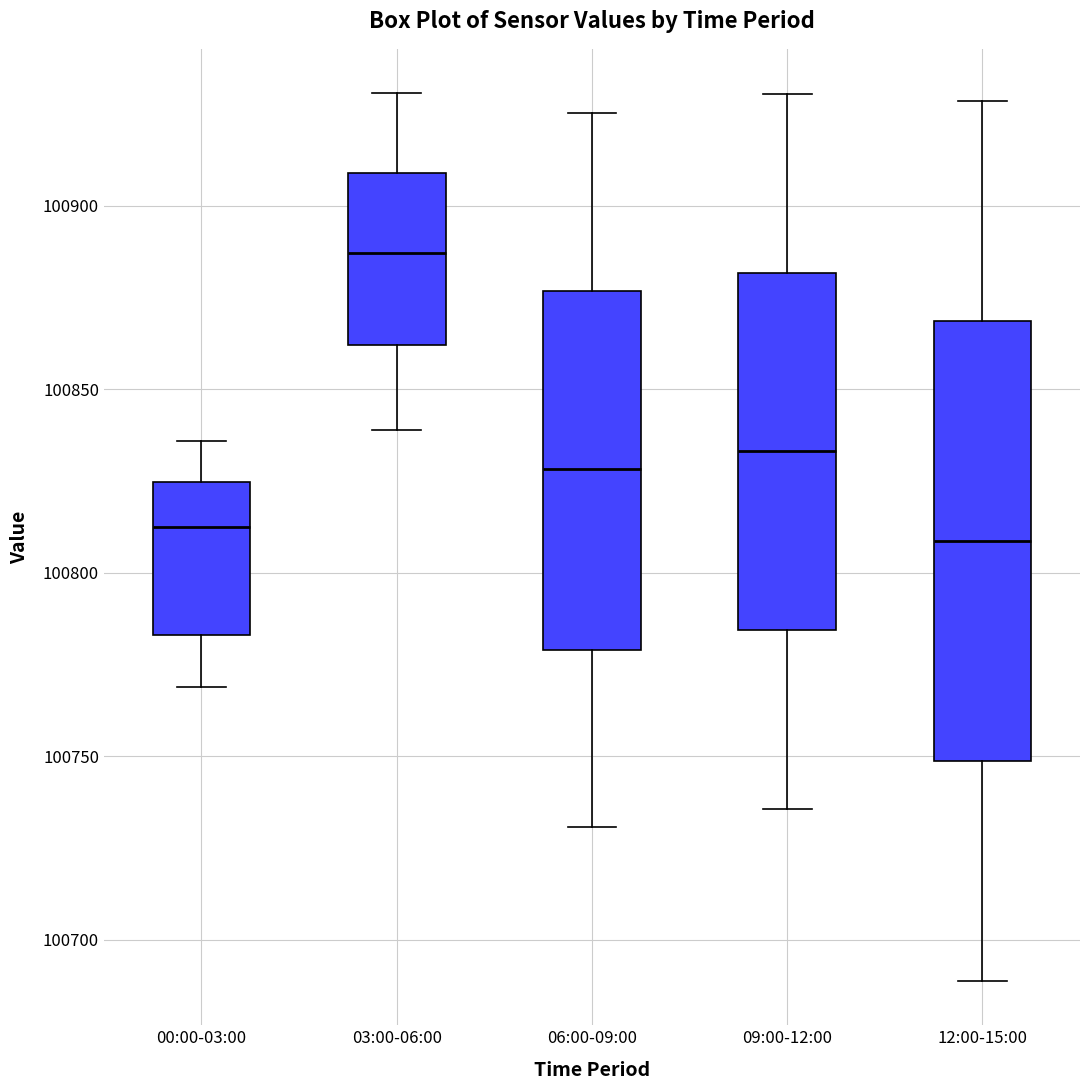

Where is the upper edge of the box for 09:00-12:00 on the y-axis? The values are not printed on the chart, so give them approximately, as read against the axis.

100880